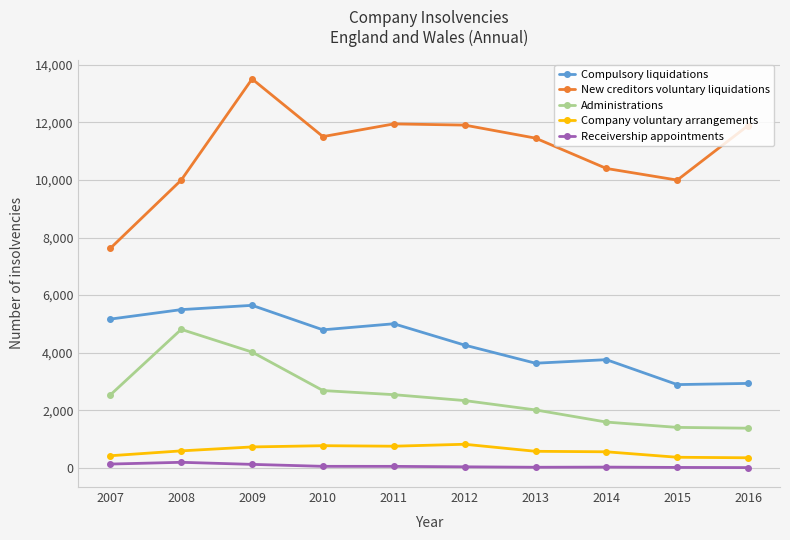

Is it true that Compulsory liquidations equals 5003 at 2011?

True